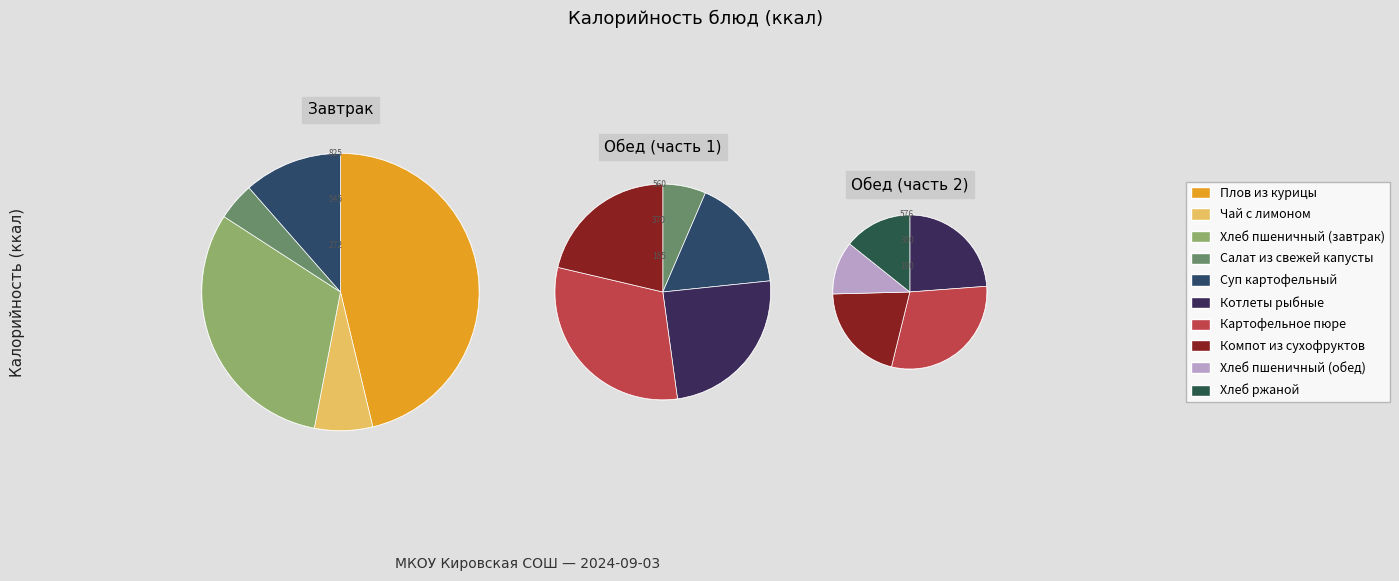

How many slices are in this pie chart?

10